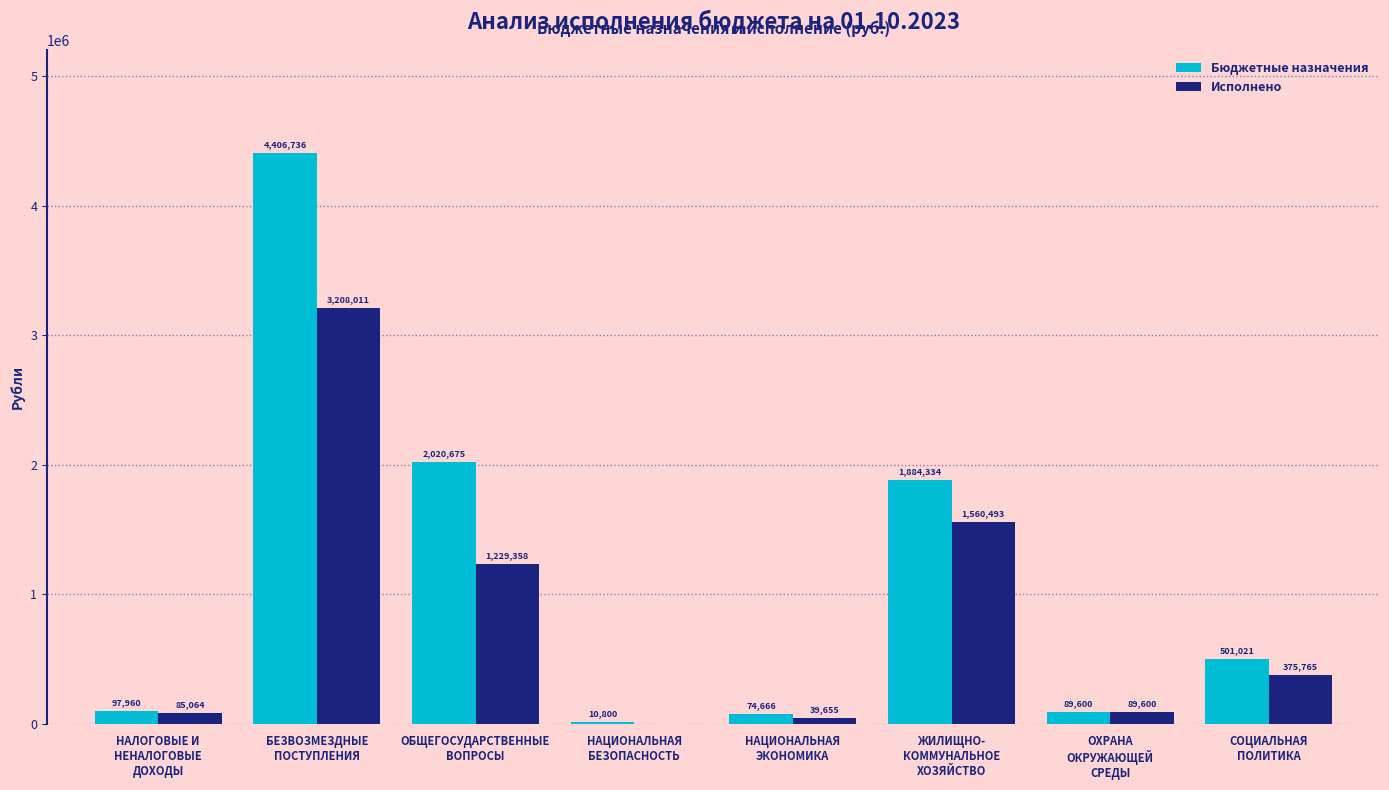

How many distinct data groups are displayed?

2